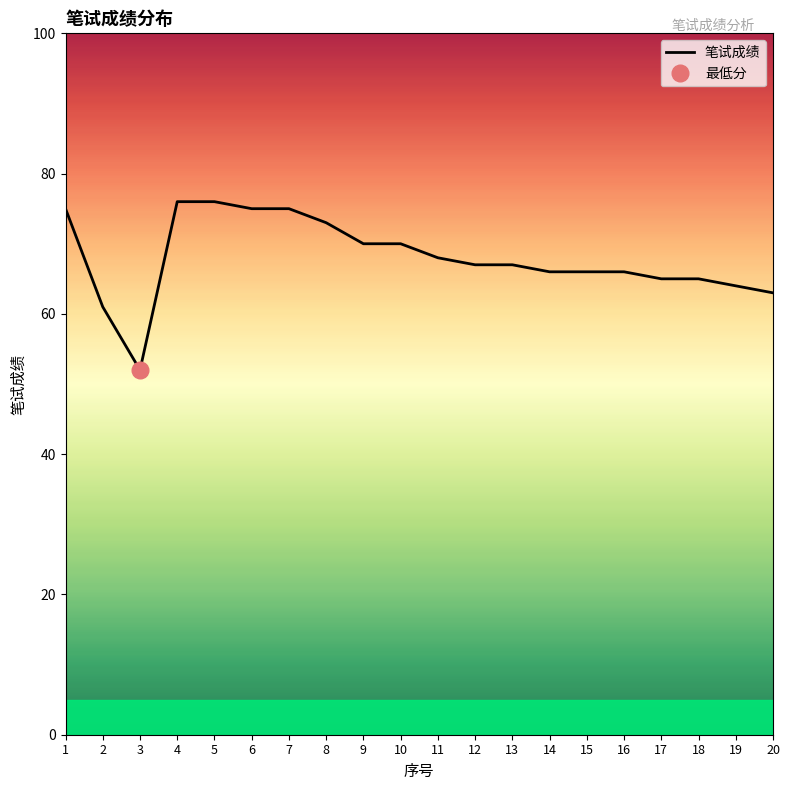

How many lines are shown in the chart?

1